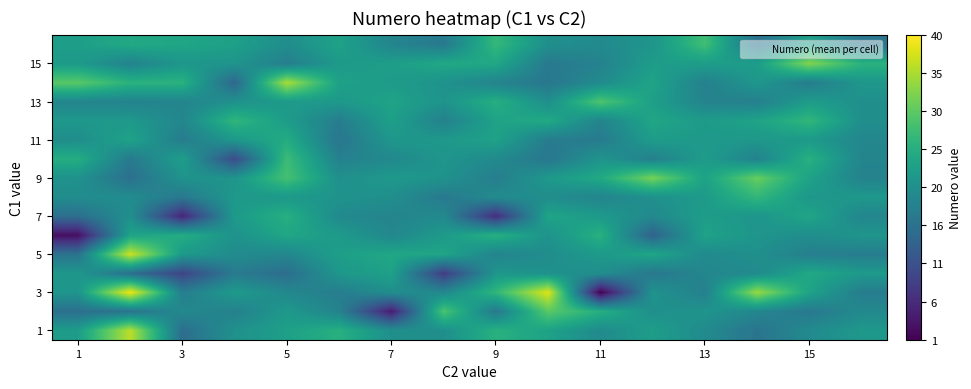

At how many categories does at least one series exceed 19?

16